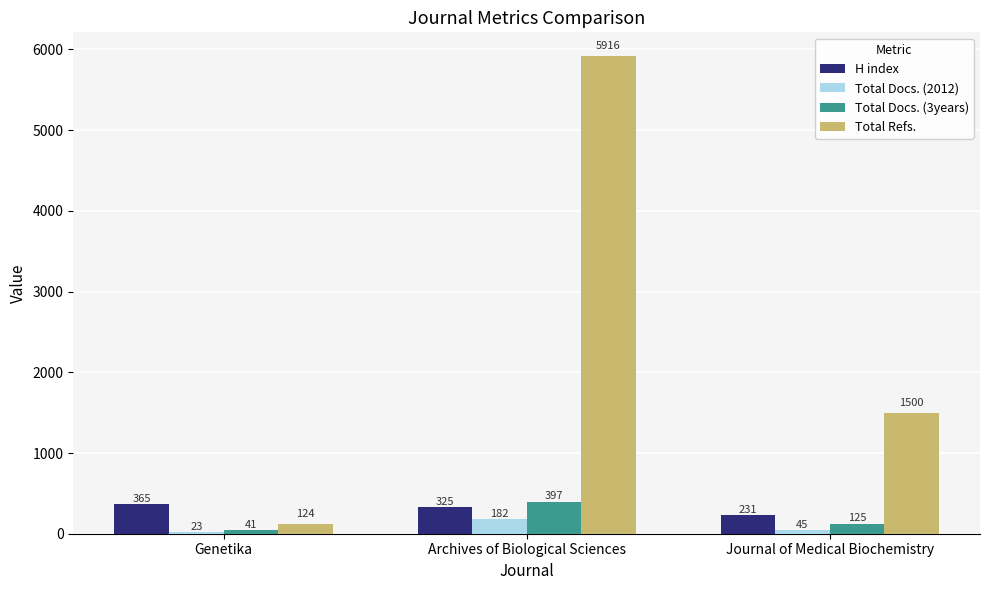

What is the label of the 3rd bar from the left?

Journal of Medical Biochemistry